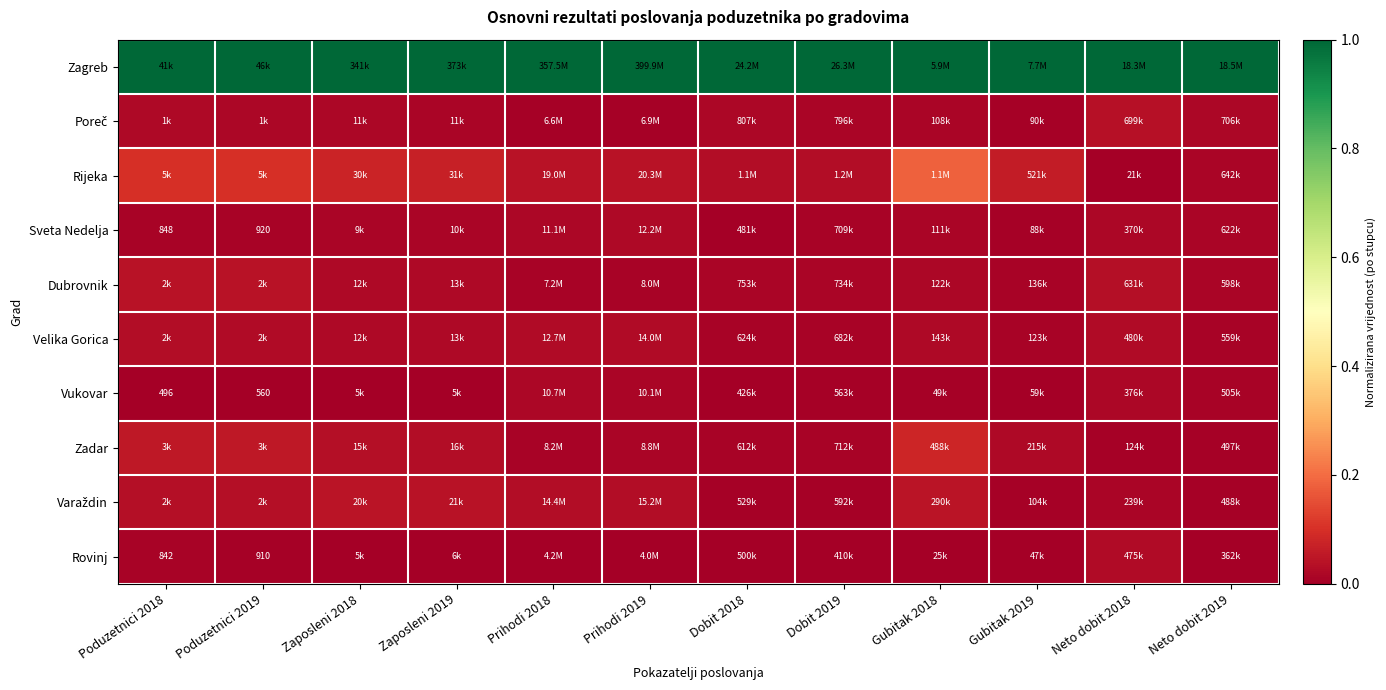

Which has a higher value, Prihodi 2019 or Dobit 2019?

Prihodi 2019